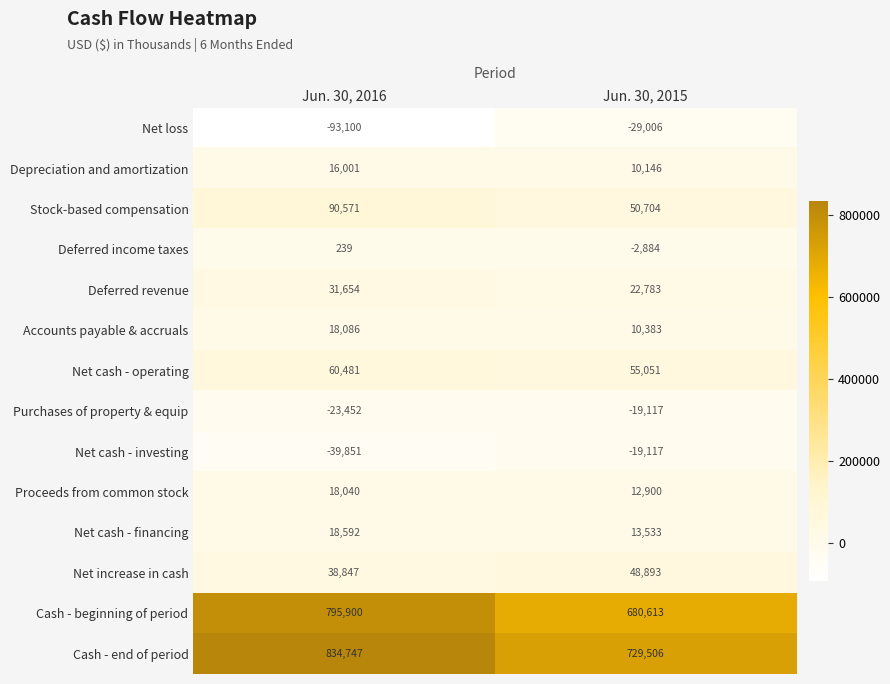

What is the sum of all Net cash - investing values?

-58968